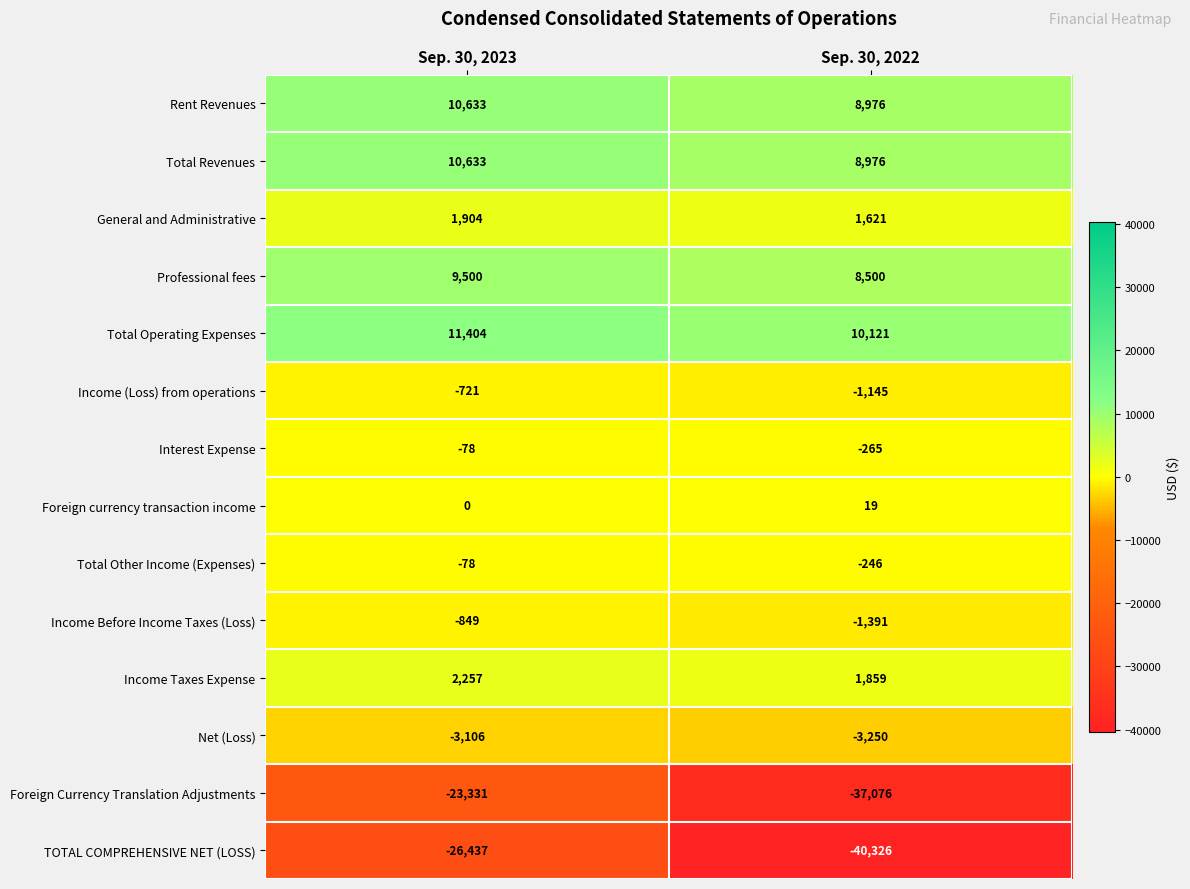

The Interest Expense series shows -42 at Sep. 30, 2023. True or false?

False